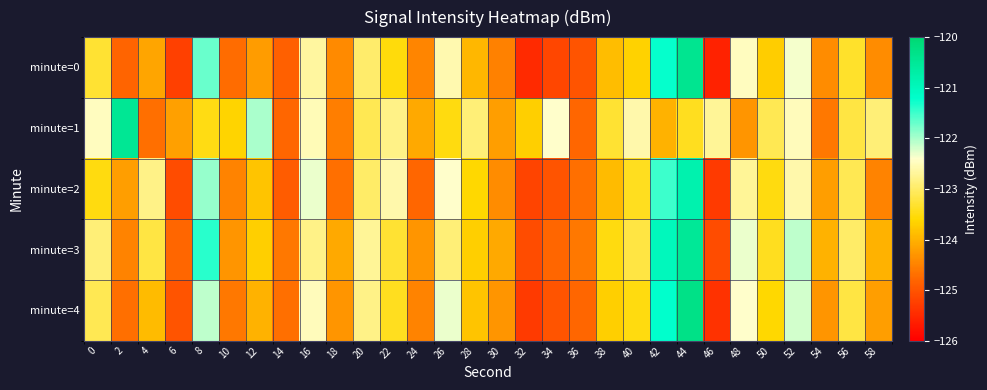

Between 20 and 44, which series saw the biggest shift?

minute=0